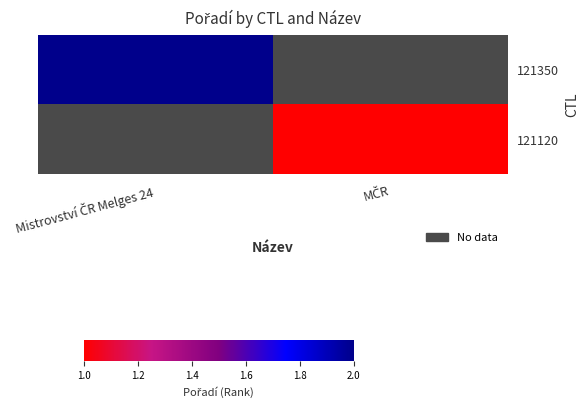

Rank the series at MČR from highest to lowest value.

121350, 121120